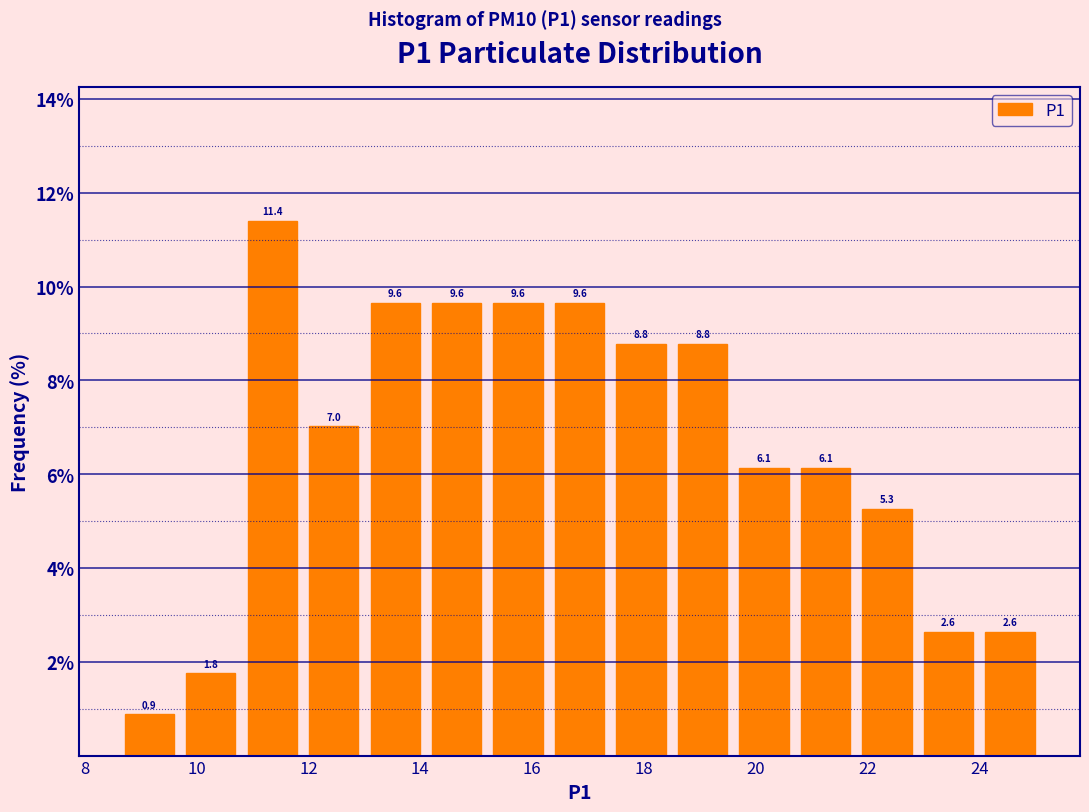

What is the height of the bar covering 16.3 to 17.4 on the x-axis? The bar edges are not printed on the chart, so give them approximately, as read against the axis.

9.6